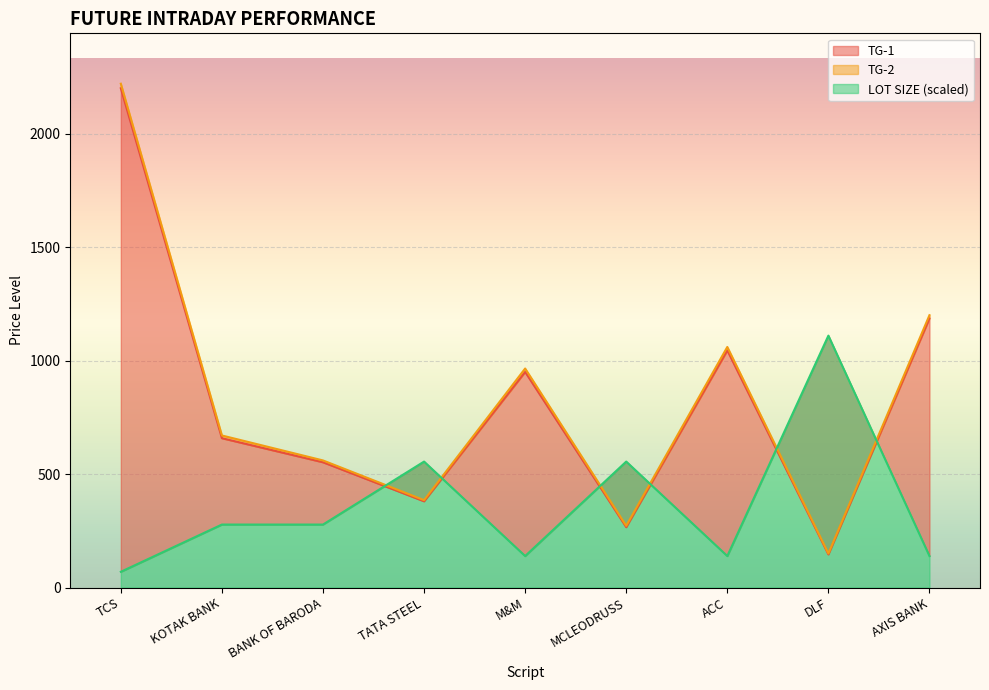

Reading left to right, extract all data points from this chart.

TG-1: TCS=2200.0	KOTAK BANK=658.0	BANK OF BARODA=552.0	TATA STEEL=380.0	M&M=950.0	MCLEODRUSS=266.0	ACC=1045.0	DLF=146.0	AXIS BANK=1186.0
TG-2: TCS=2220.0	KOTAK BANK=670.0	BANK OF BARODA=560.0	TATA STEEL=385.0	M&M=965.0	MCLEODRUSS=272.0	ACC=1060.0	DLF=150.0	AXIS BANK=1200.0
LOT SIZE: TCS=69.4	KOTAK BANK=277.5	BANK OF BARODA=277.5	TATA STEEL=555.0	M&M=138.8	MCLEODRUSS=555.0	ACC=138.8	DLF=1110.0	AXIS BANK=138.8